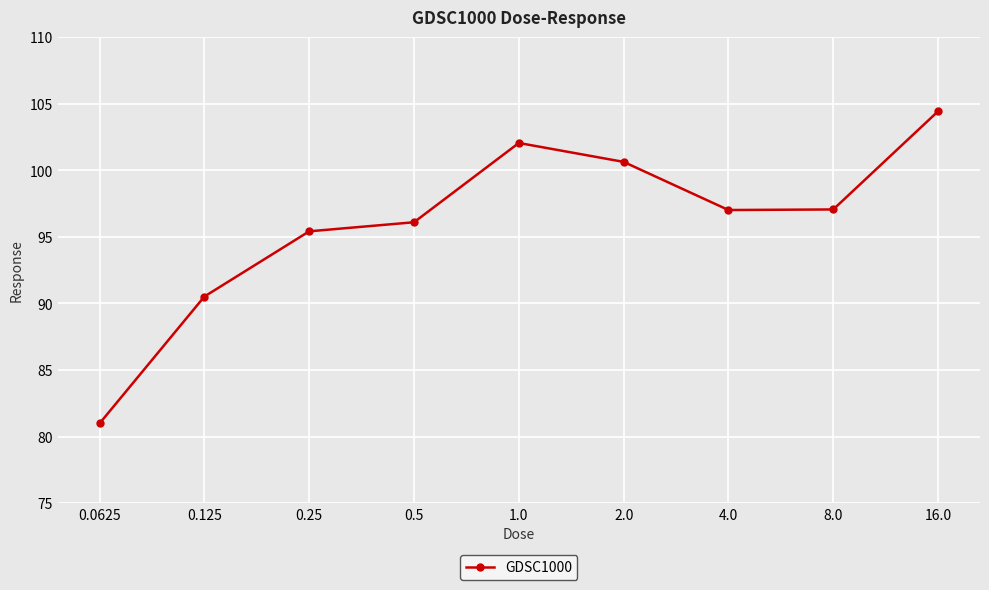

The chart shows a value of 37.5 at 0.125. True or false?

False